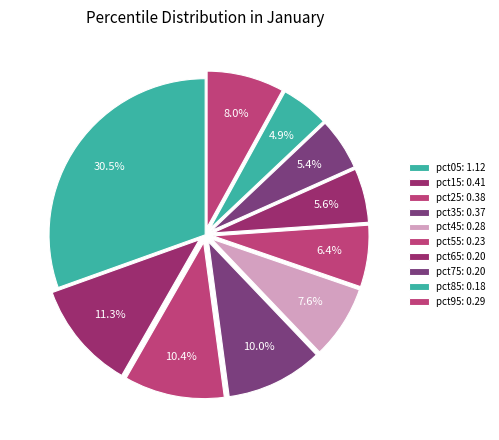

To the nearest percent, what is the average slice percentage?

10%